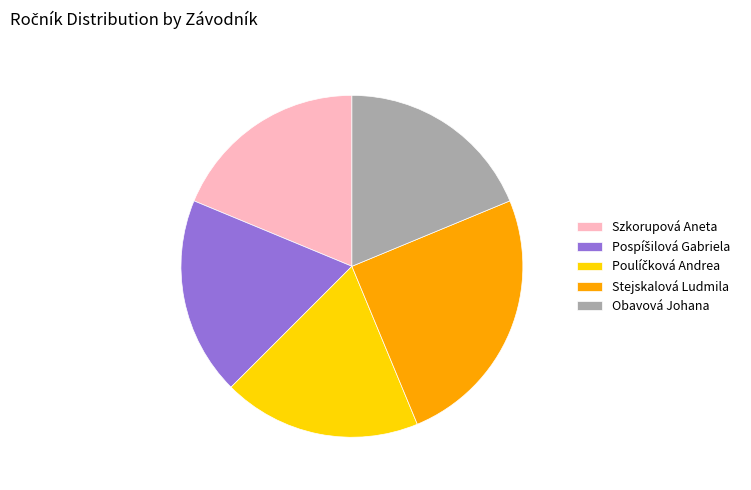

Which category has the biggest portion of the pie?

Stejskalová Ludmila